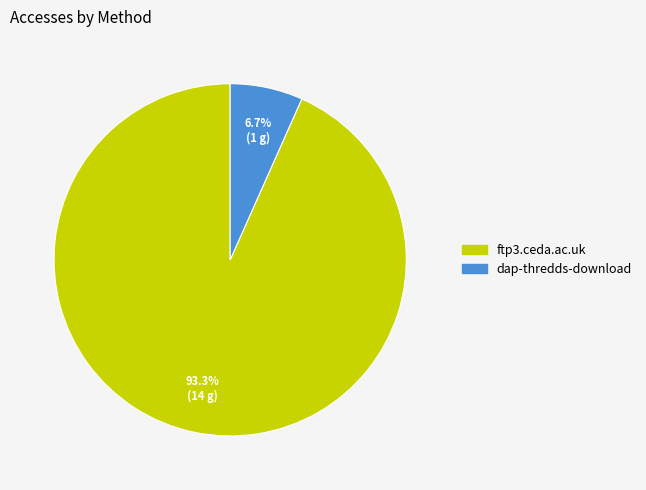

How many segments does this pie chart have?

2